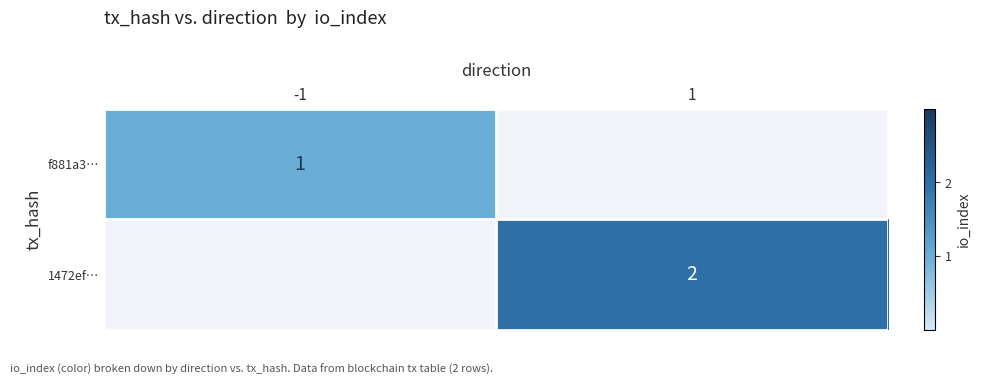

Count the number of categories in the chart.

2